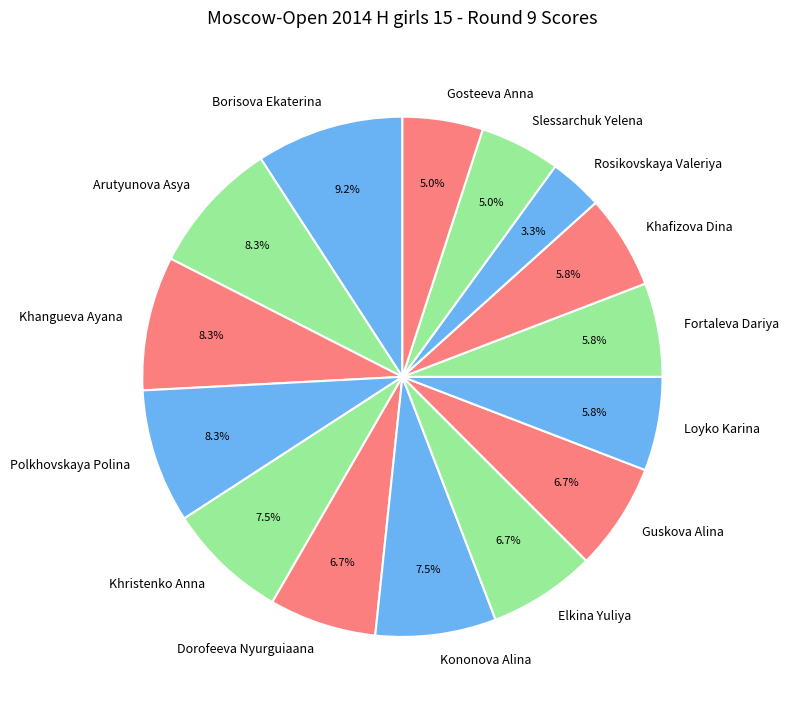

Is there a majority slice in this chart?

No